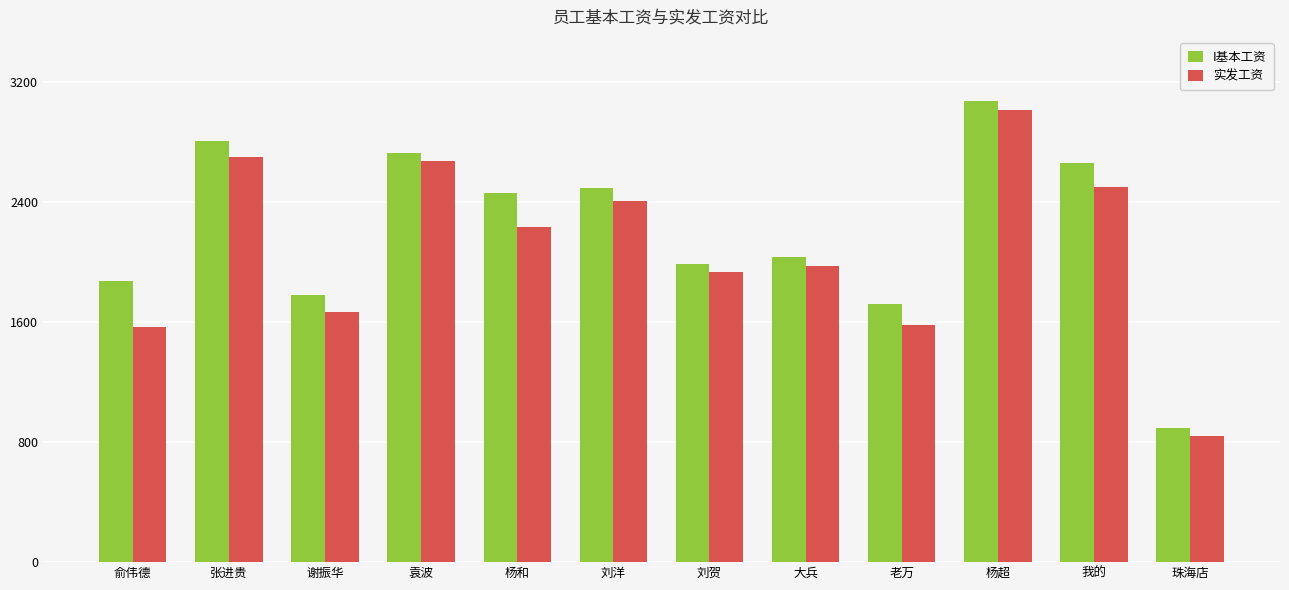

True or false: 实发工资 has a value of 1668.0 at 谢振华.

True